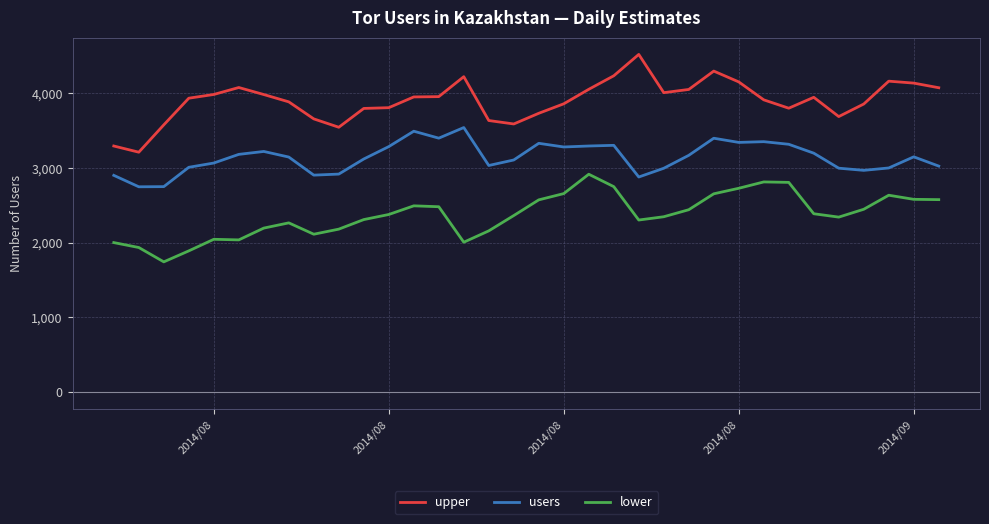

Does the chart have visible grid lines?

Yes